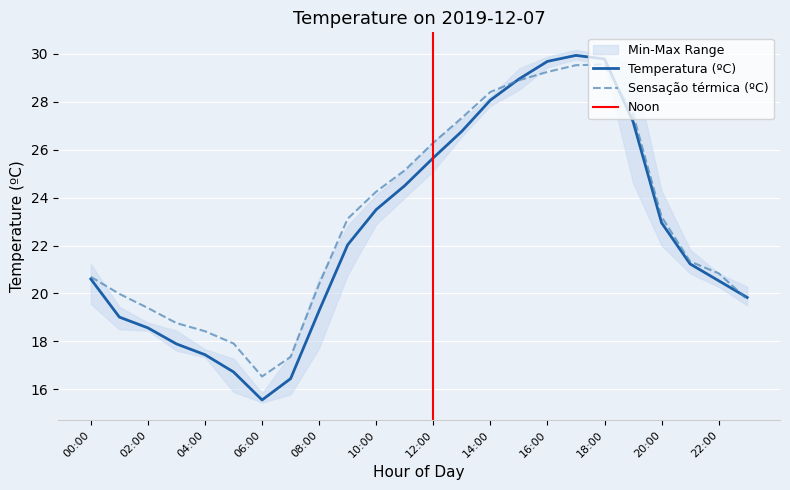

In Temperatura mínima (ºC), how many points are lower than both neighbors (excluding endpoints)?

1